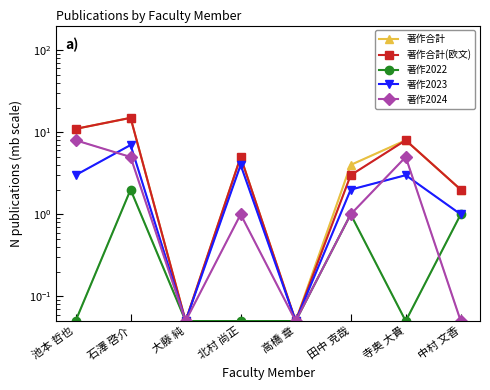

Rank the series at 寺奥 大貴 from lowest to highest value.

著作2022, 著作2023, 著作2024, 著作合計, 著作合計(欧文)